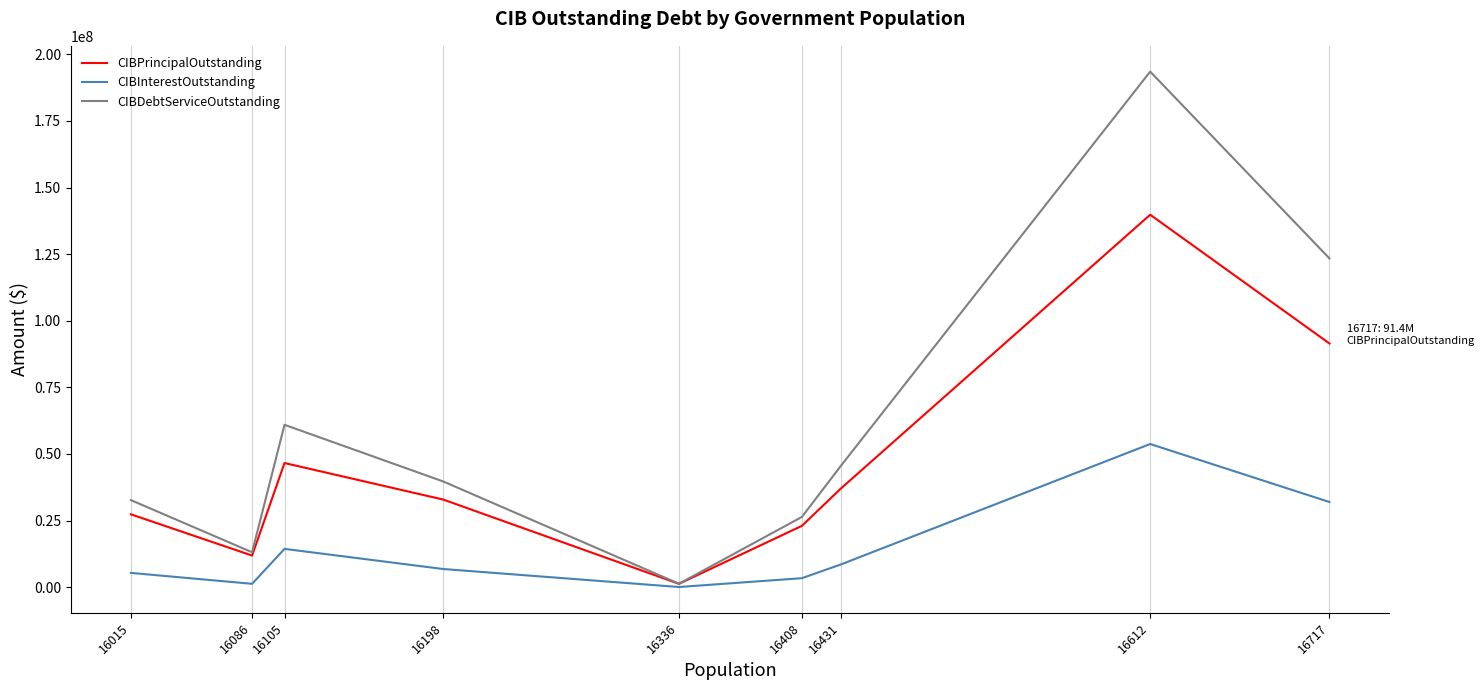

What is the difference between the maximum and minimum values in the CIBDebtServiceOutstanding series?

192226461.1